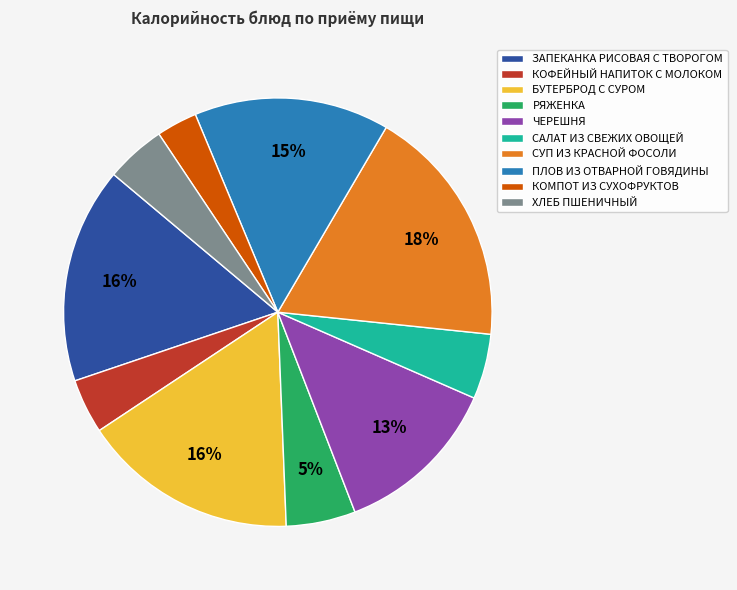

Which category has the smallest portion of the pie?

КОМПОТ ИЗ СУХОФРУКТОВ